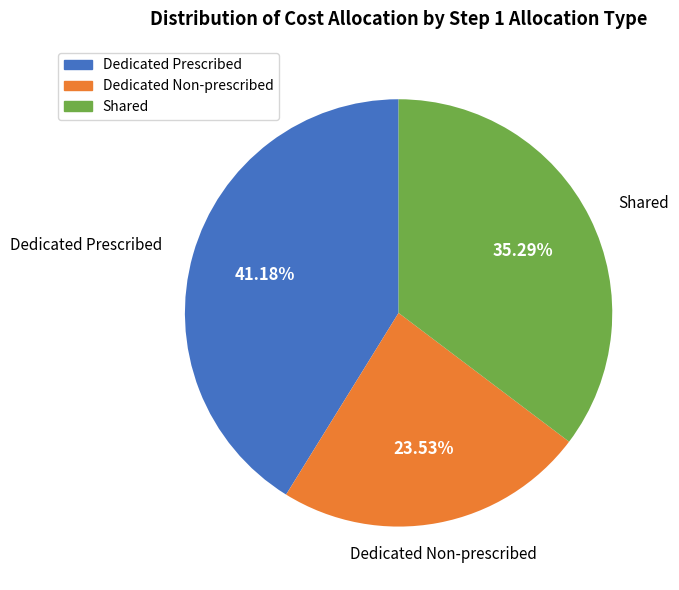

What is the smallest slice in the pie chart?

Dedicated Non-prescribed